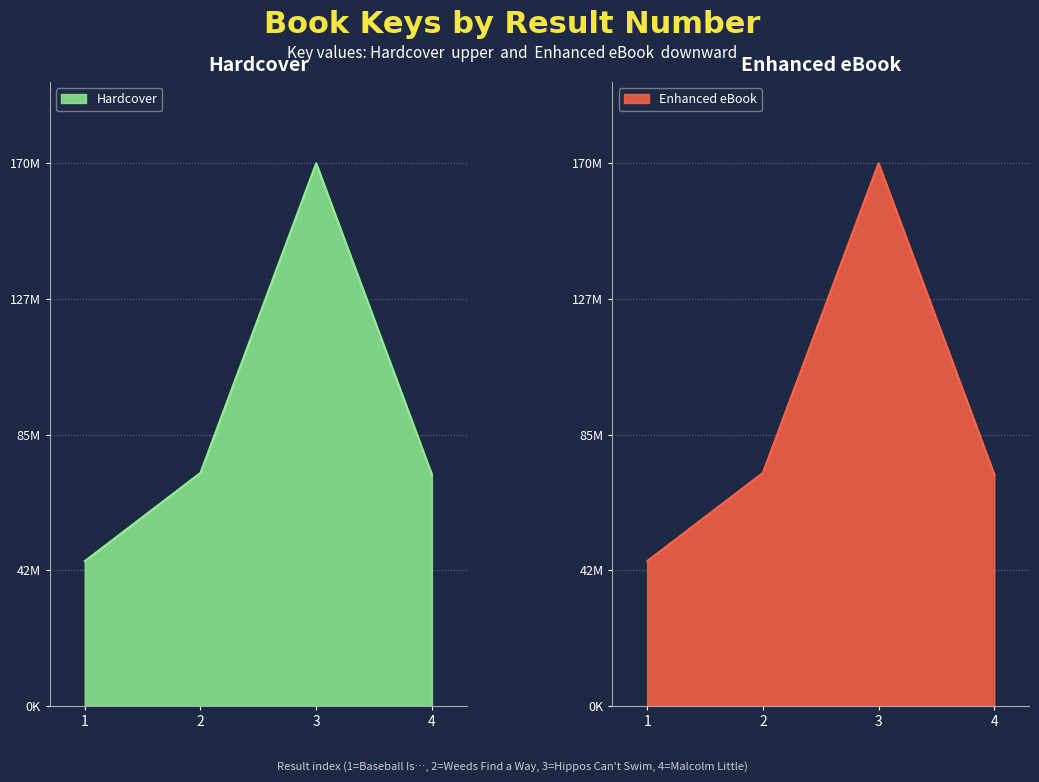

What is the value of the Hardcover point at the 3rd from the left?

170556198